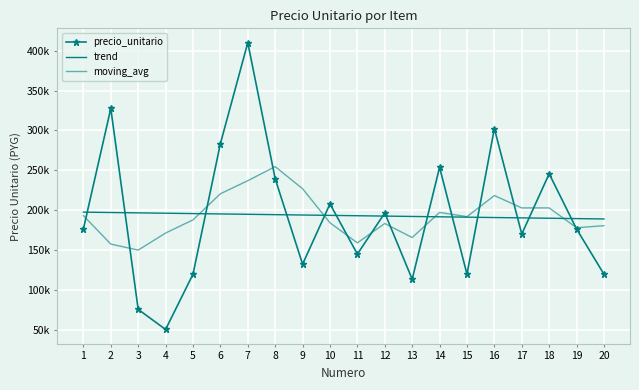

Which series has the largest total across all categories?

trend